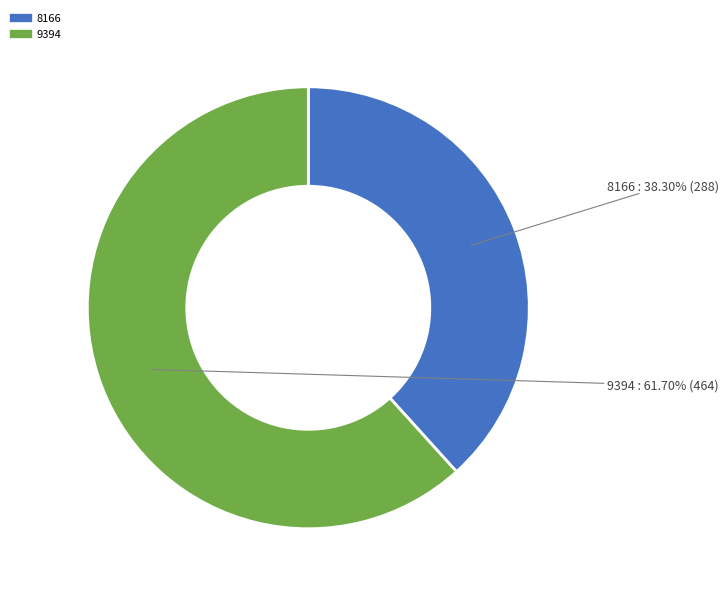

What is the smallest slice in the pie chart?

8166